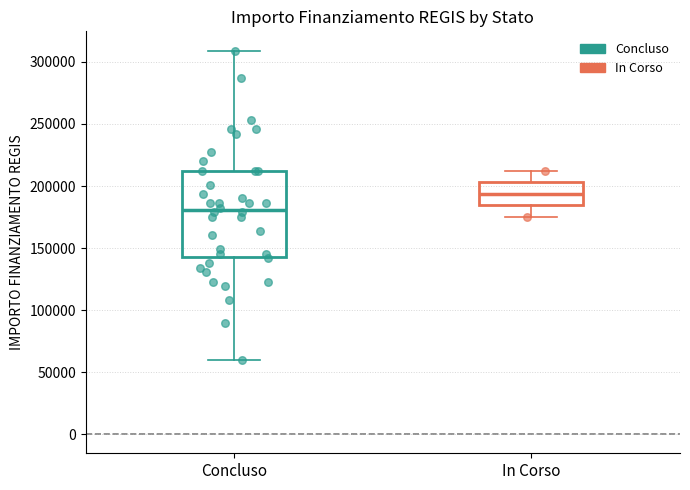

Where does the lower whisker of the box for In Corso end on the y-axis? The values are not printed on the chart, so give them approximately, as read against the axis.

175000